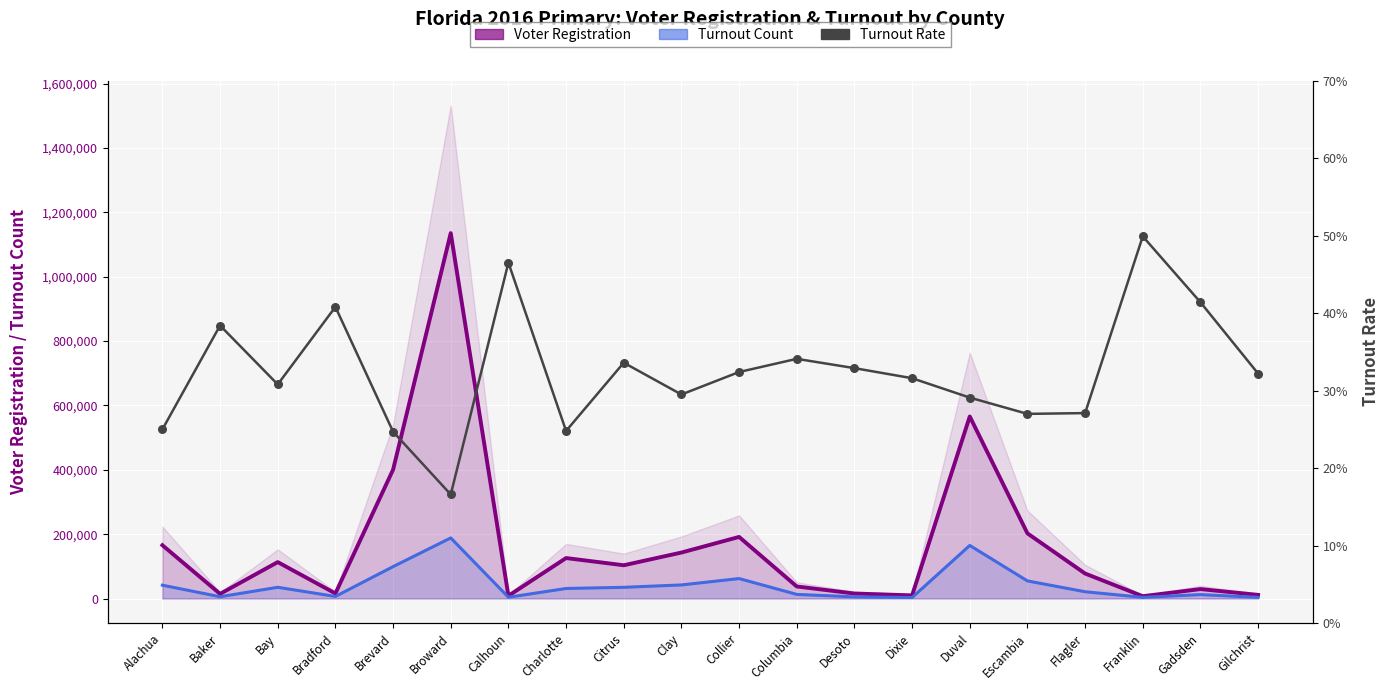

Which series contains the lowest Y value?

Turnout Rate (line)